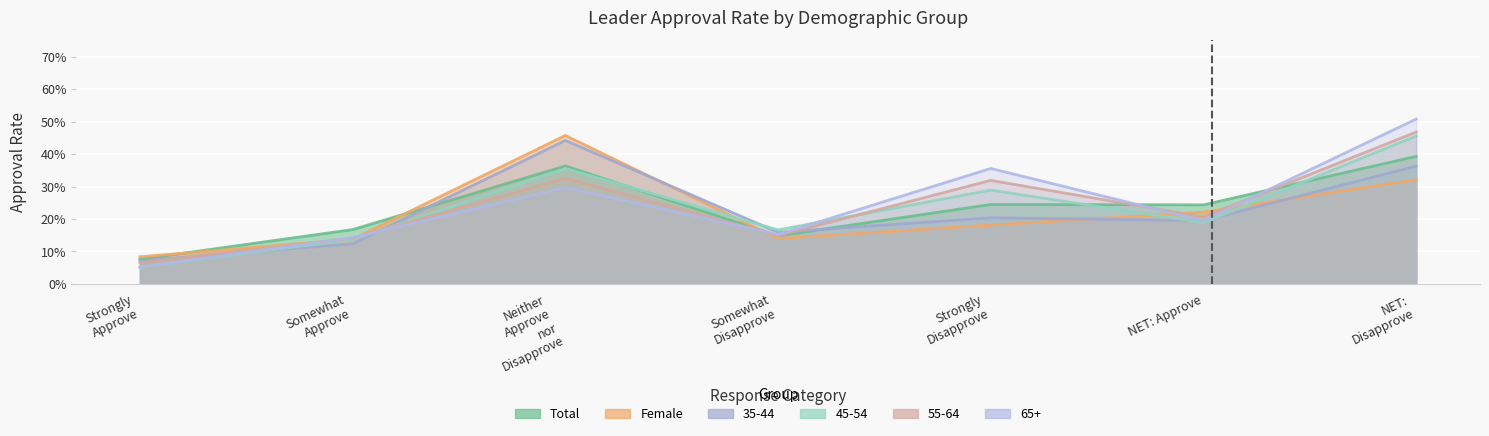

Where is 65+ nearest to the value 0?

Strongly Approve